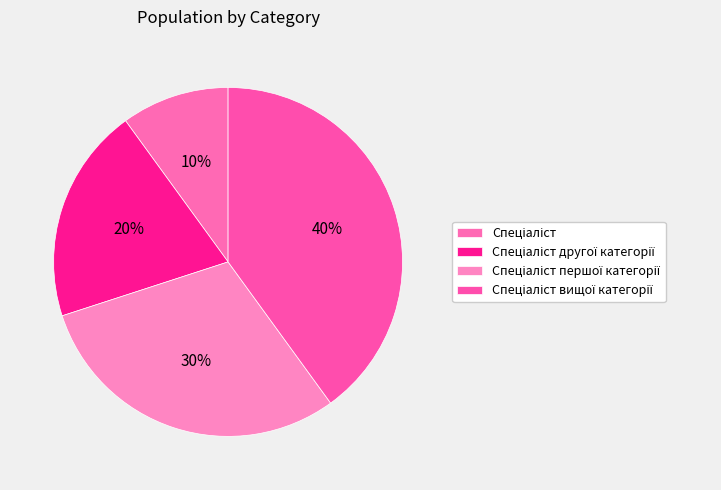

How many segments does this pie chart have?

4